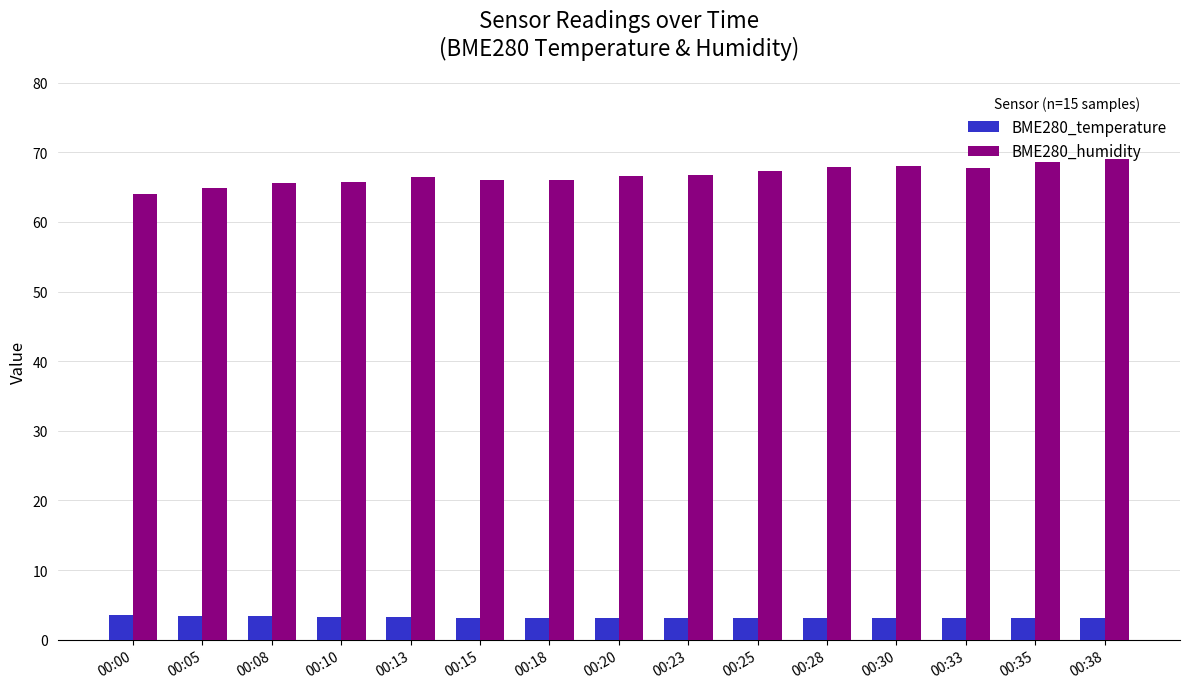

Rank the series by their maximum value, from lowest to highest.

BME280_temperature, BME280_humidity